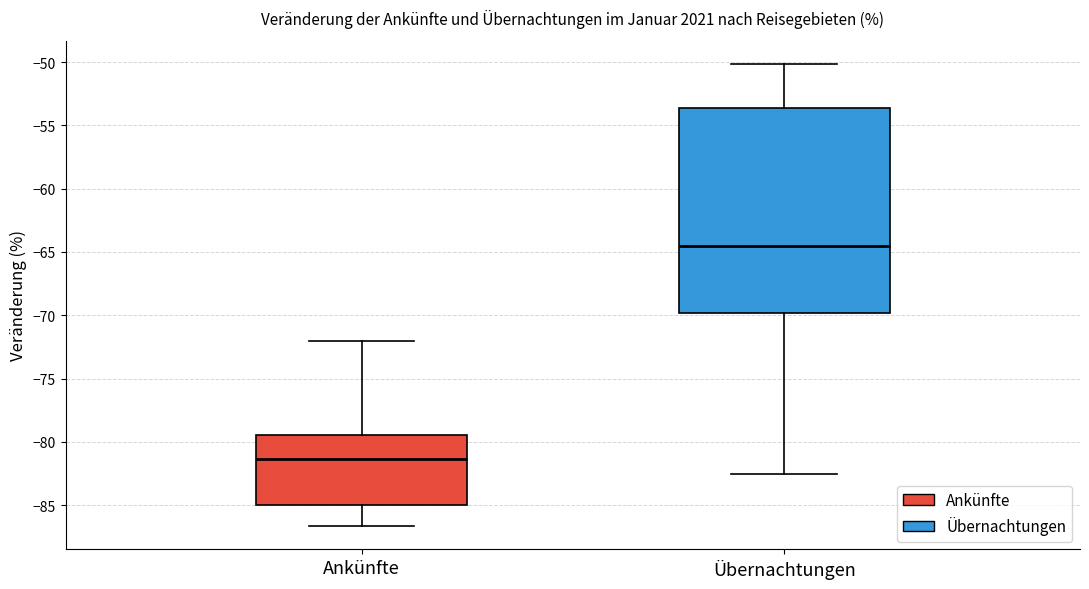

Where does the lower whisker of the box for Ankünfte end on the y-axis? The values are not printed on the chart, so give them approximately, as read against the axis.

-86.5